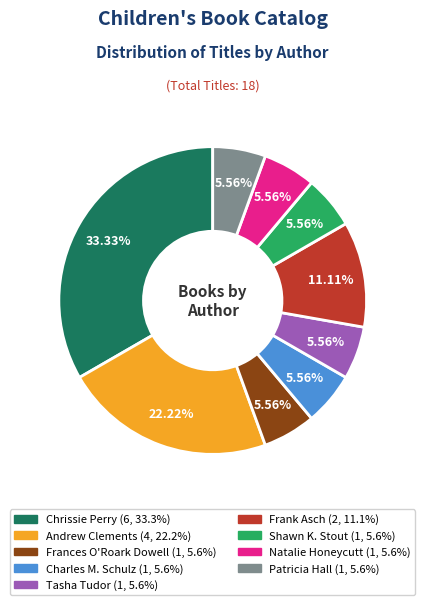

How many segments does this pie chart have?

9